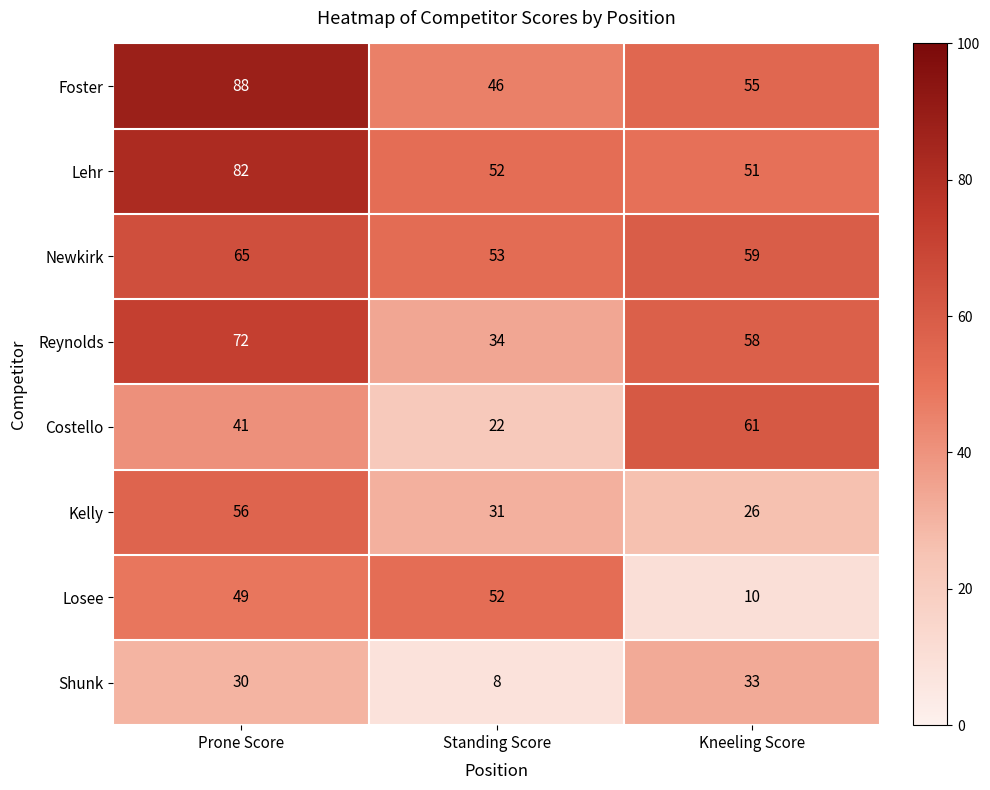

What is the total value across all series at Standing Score?

298